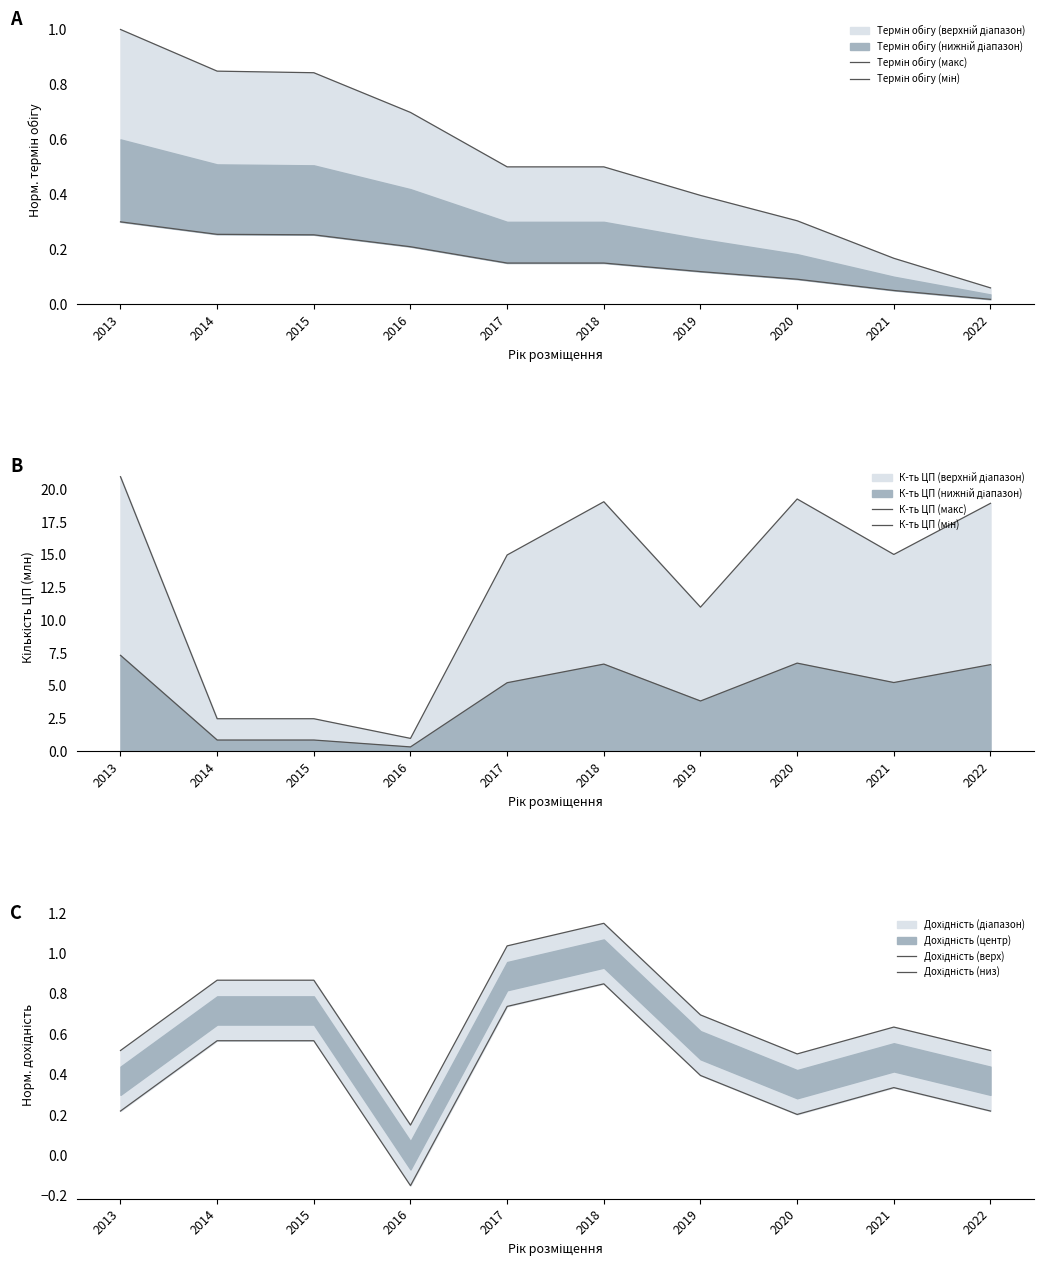

Which series ends up on top after the final intersection of Термін обігу (макс) and Дохідність (верх)?

Дохідність (верх)